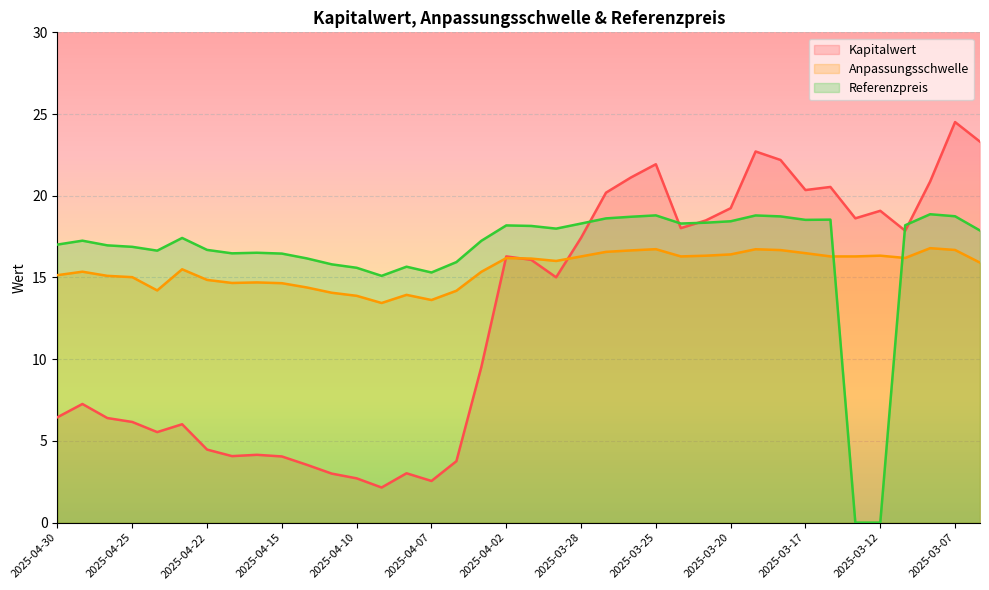

What is the maximum value for Referenzpreis?

18.9